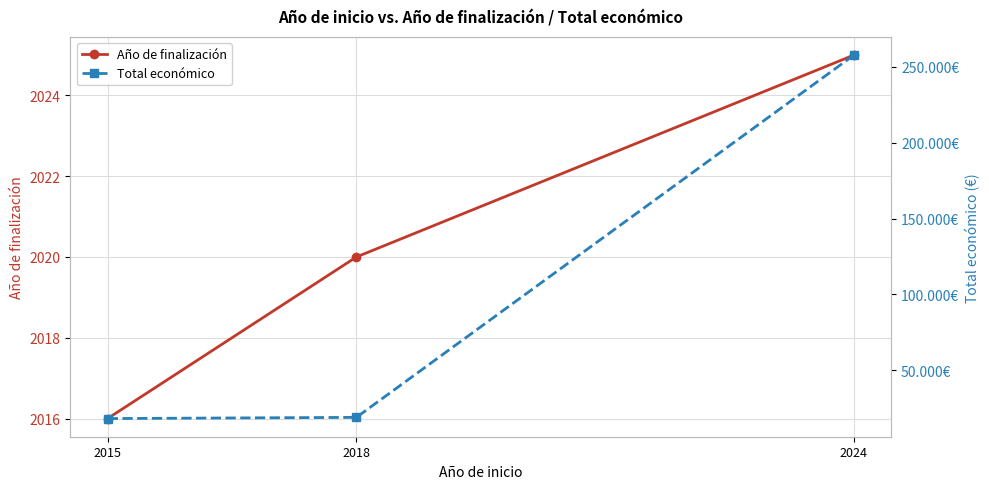

How many Año de finalización values are between 2016 and 2025?

3